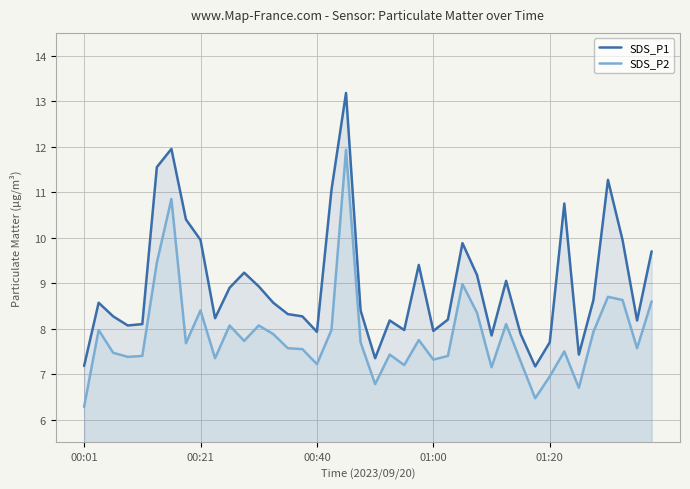

True or false: SDS_P2 and SDS_P1 cross at least once.

False